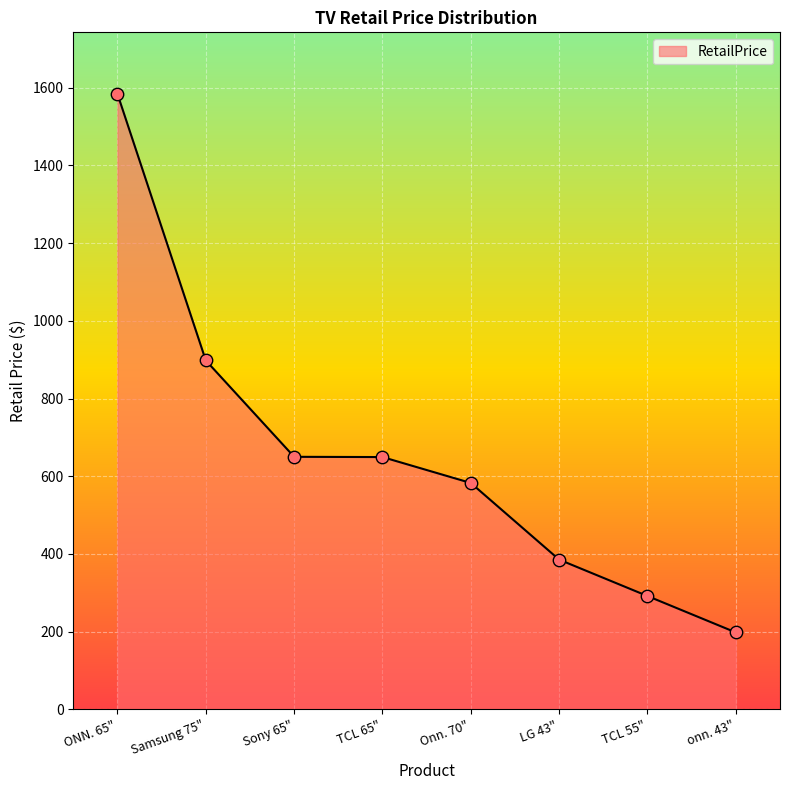

Approximately how many times larger is the value at LG 43" compared to TCL 65"?

0.6